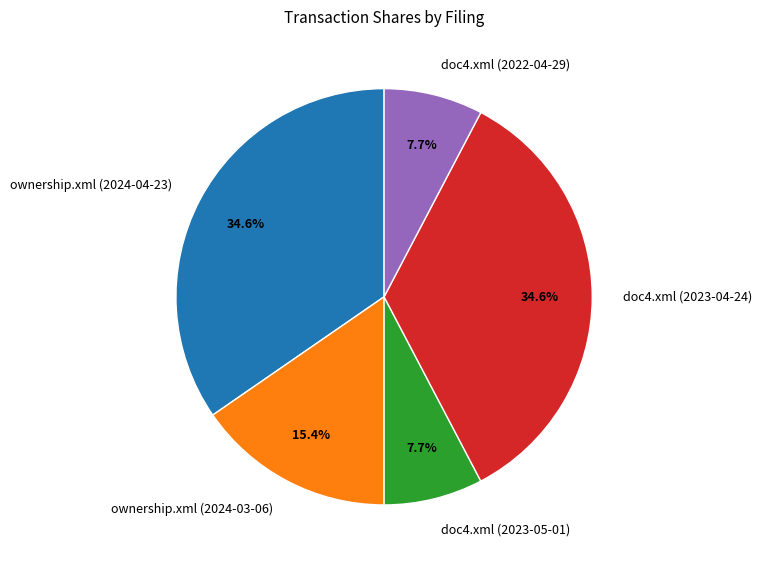

To the nearest percent, what percentage of the pie is doc4.xml (2022-04-29)?

8%